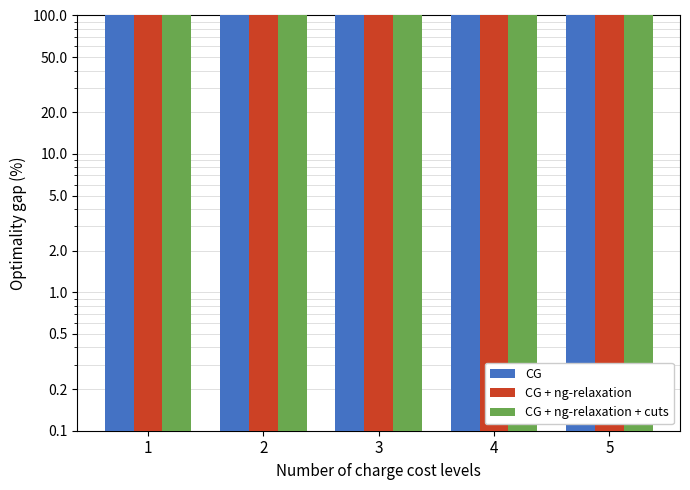

Are the bars grouped side by side (vs. stacked)?

Yes